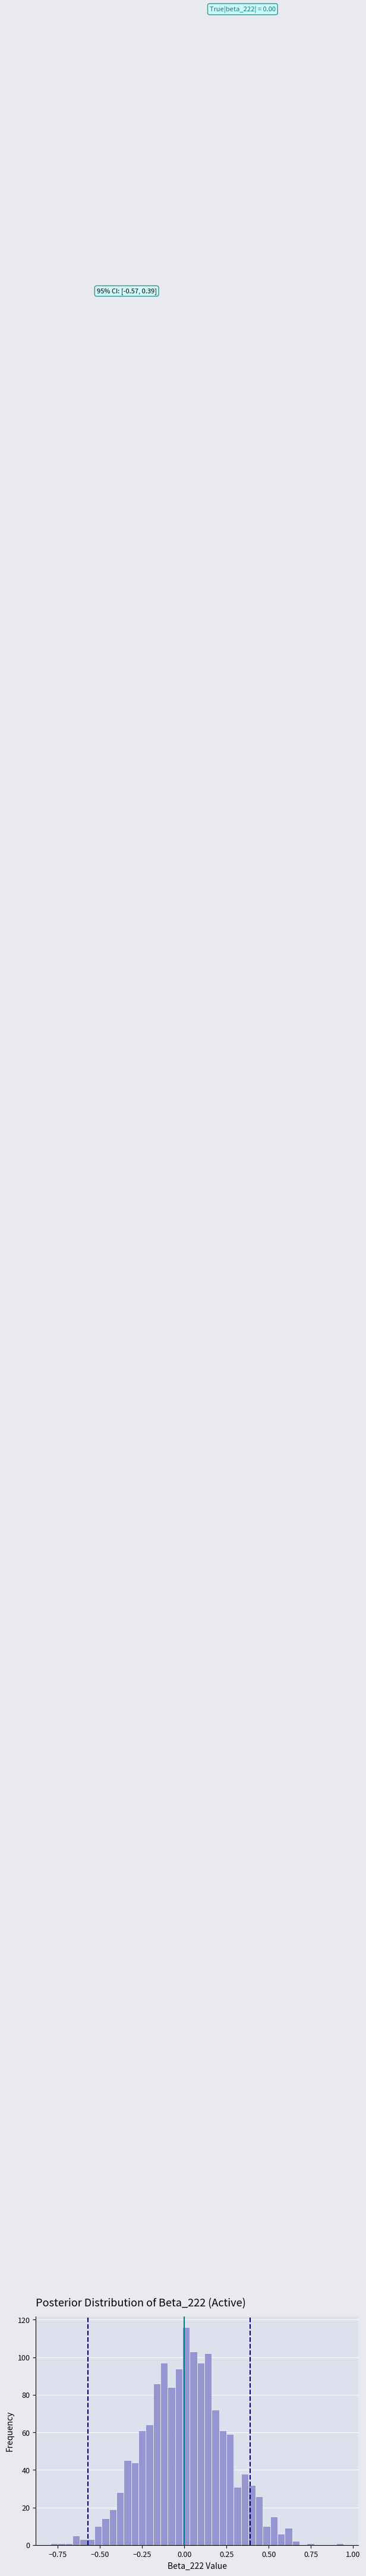

Around what value on the x-axis is the tallest bar? Give the approximate position of its centre, as read against the axis.

0.00